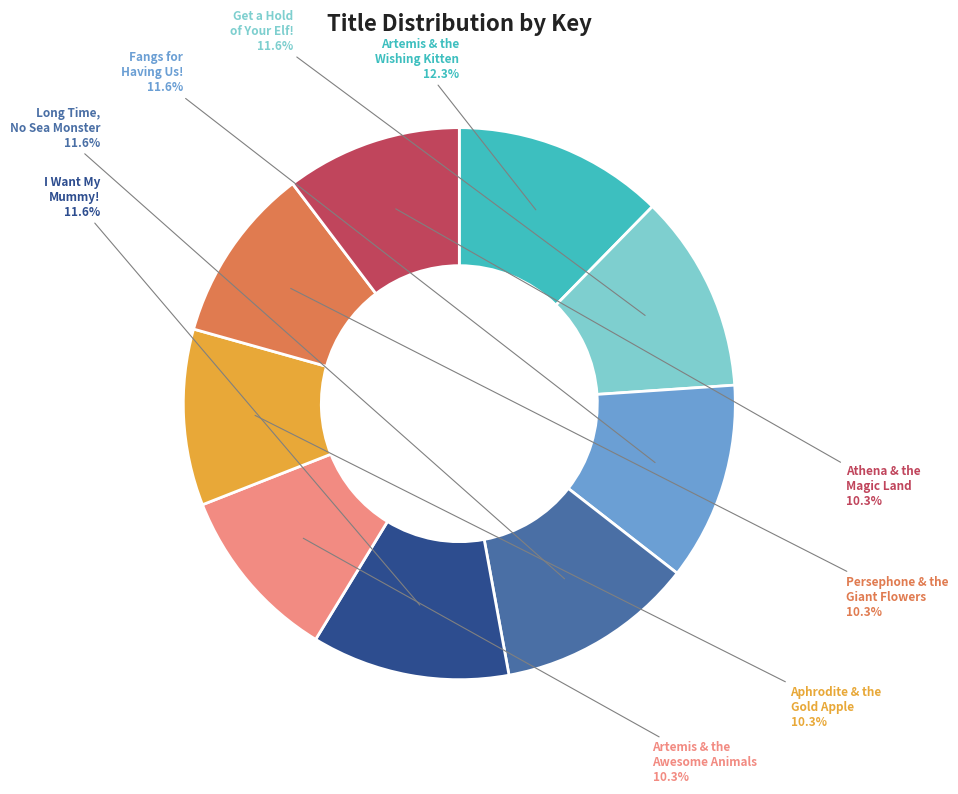

How many segments does this pie chart have?

9